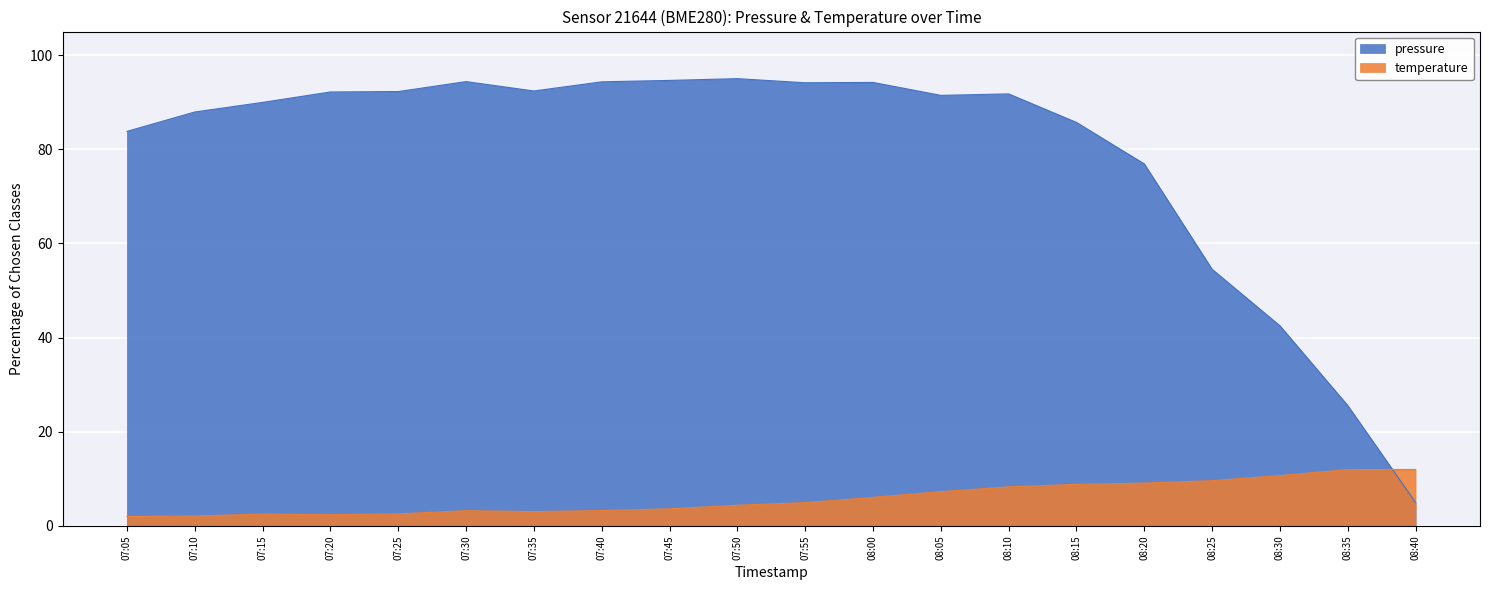

At which category does pressure reach its first local valley?

07:35